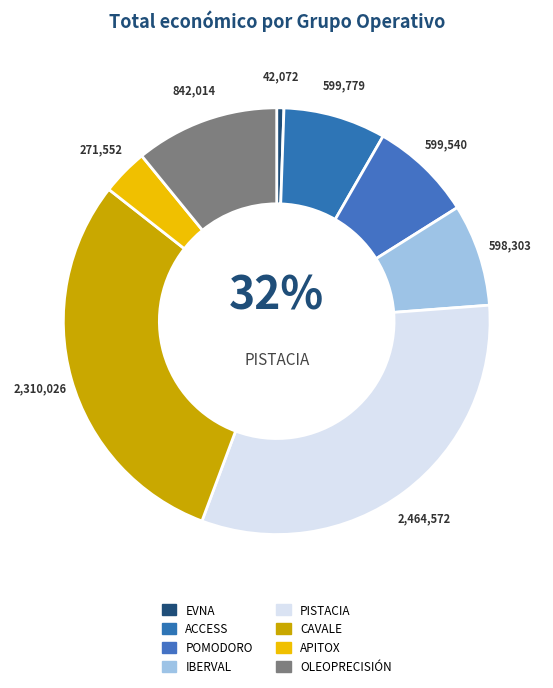

To the nearest percent, what is the difference between the ACCESS and PISTACIA slice percentages?

24%